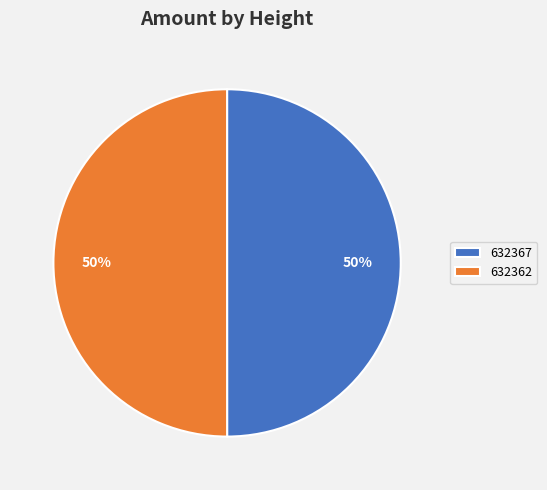

To the nearest percent, what percentage of the pie is 632367?

50%